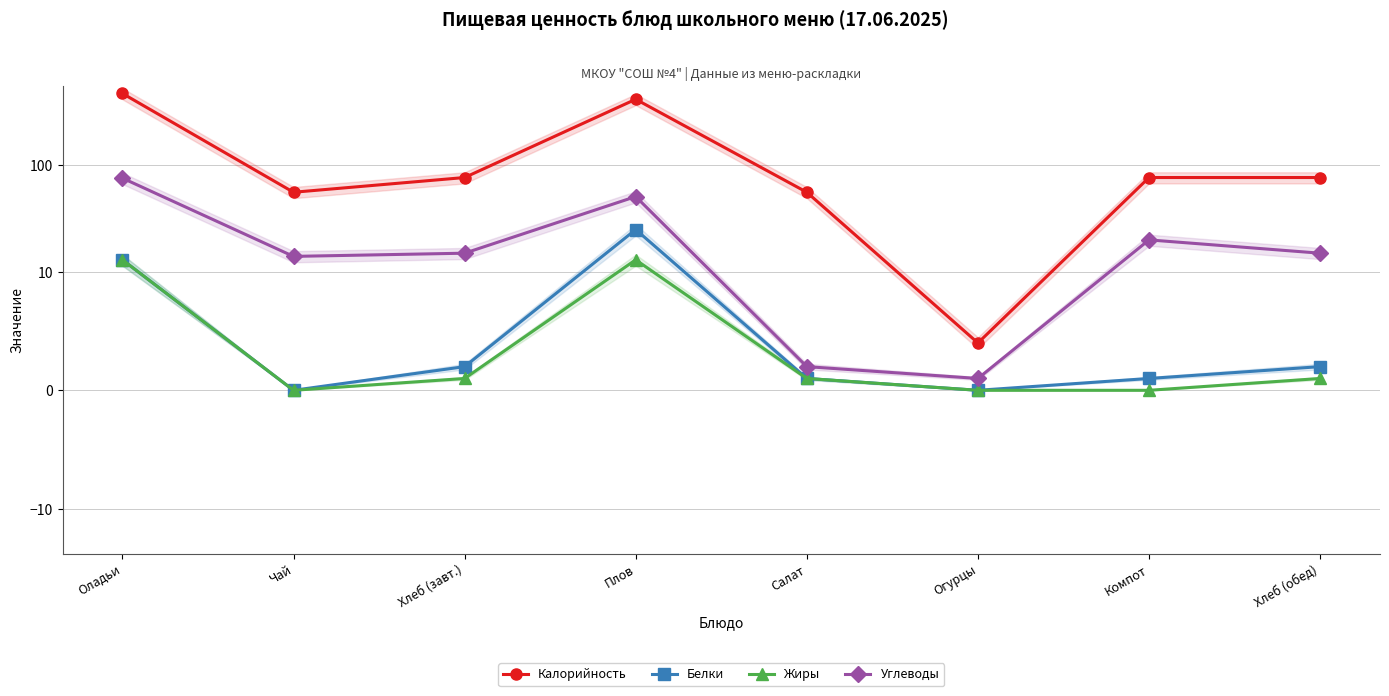

Reading left to right, list all the values displayed in this chart.

Калорийность: Оладьи=474	Чай=56	Хлеб (завт.)=77	Плов=418	Салат=56	Огурцы=4	Компот=77	Хлеб (обед)=77
Белки: Оладьи=13	Чай=0	Хлеб (завт.)=2	Плов=25	Салат=1	Огурцы=0	Компот=1	Хлеб (обед)=2
Жиры: Оладьи=13	Чай=0	Хлеб (завт.)=1	Плов=13	Салат=1	Огурцы=0	Компот=0	Хлеб (обед)=1
Углеводы: Оладьи=76	Чай=14	Хлеб (завт.)=15	Плов=51	Салат=2	Огурцы=1	Компот=20	Хлеб (обед)=15